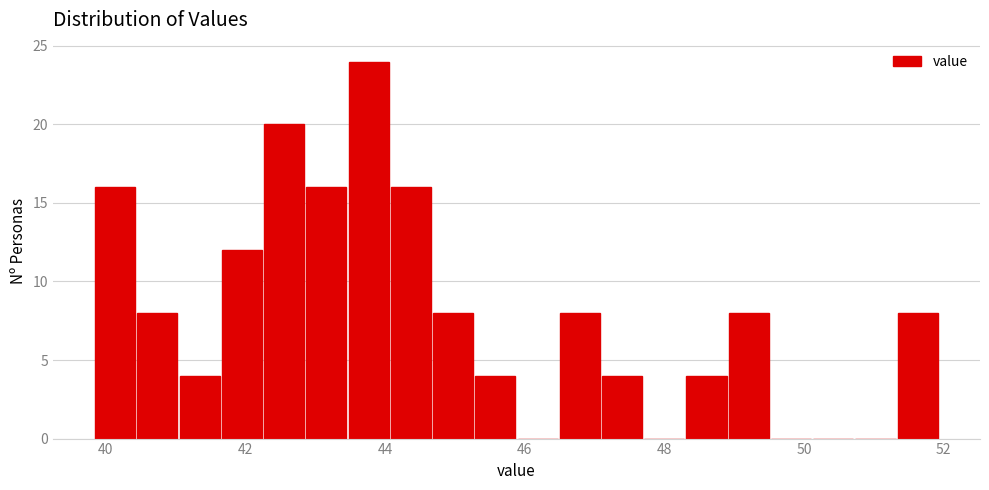

Around what value on the x-axis is the tallest bar? Give the approximate position of its centre, as read against the axis.

43.8